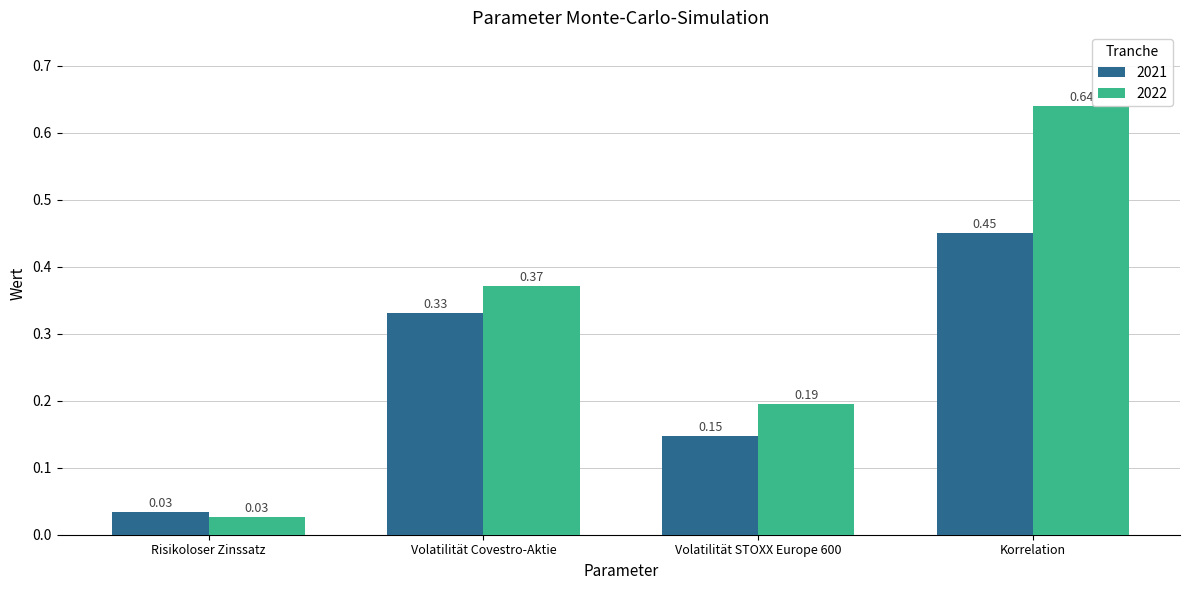

Which series has the largest total across all categories?

2022